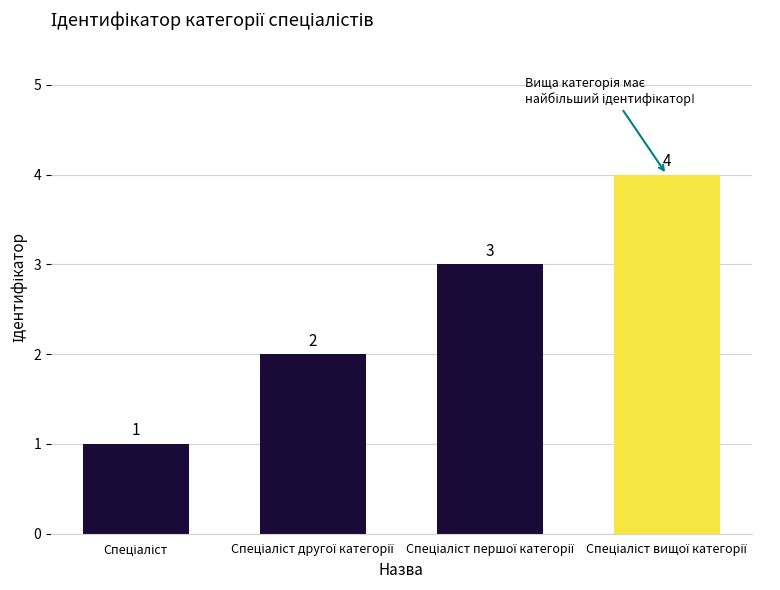

What is the value of the 2nd bar from the left?

2